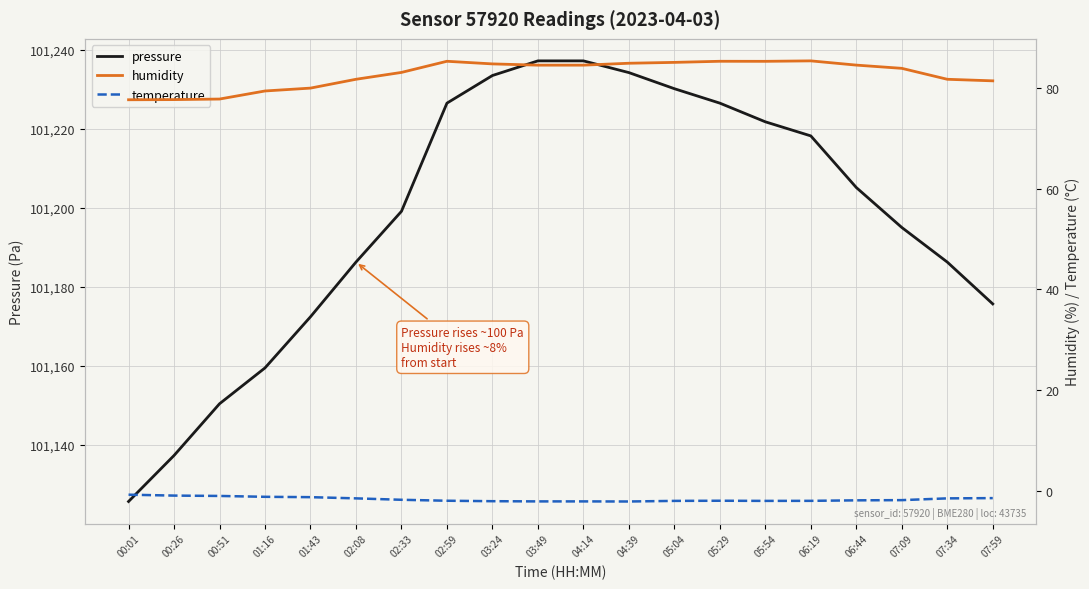

True or false: humidity has a value of 51.7 at 02:33.

False